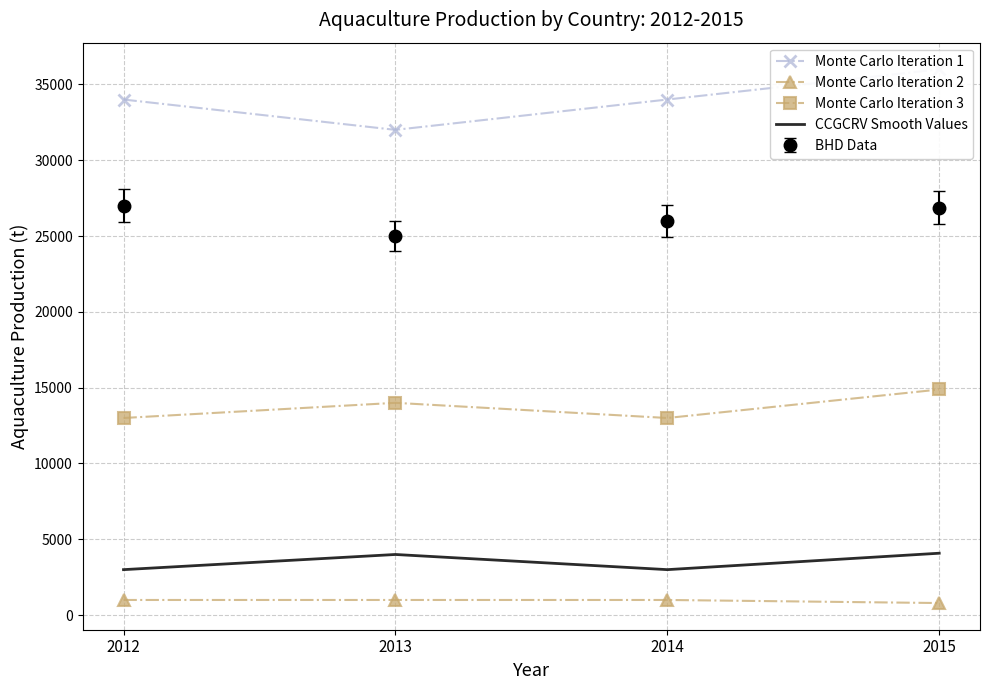

Which series has the widest spread of values?

Monte Carlo Iteration 1